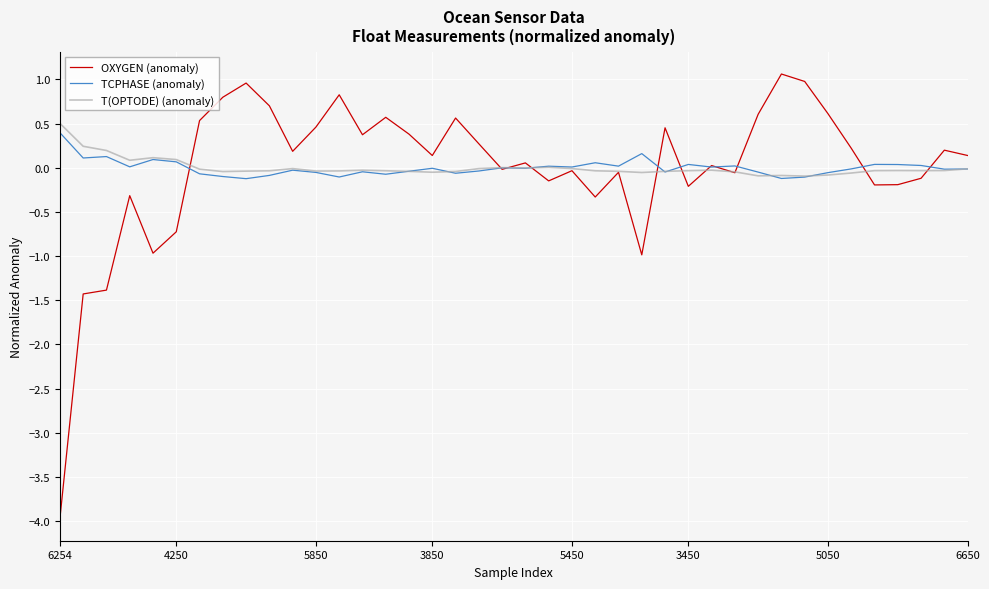

Which series has the largest range (max minus min)?

OXYGEN (anomaly)